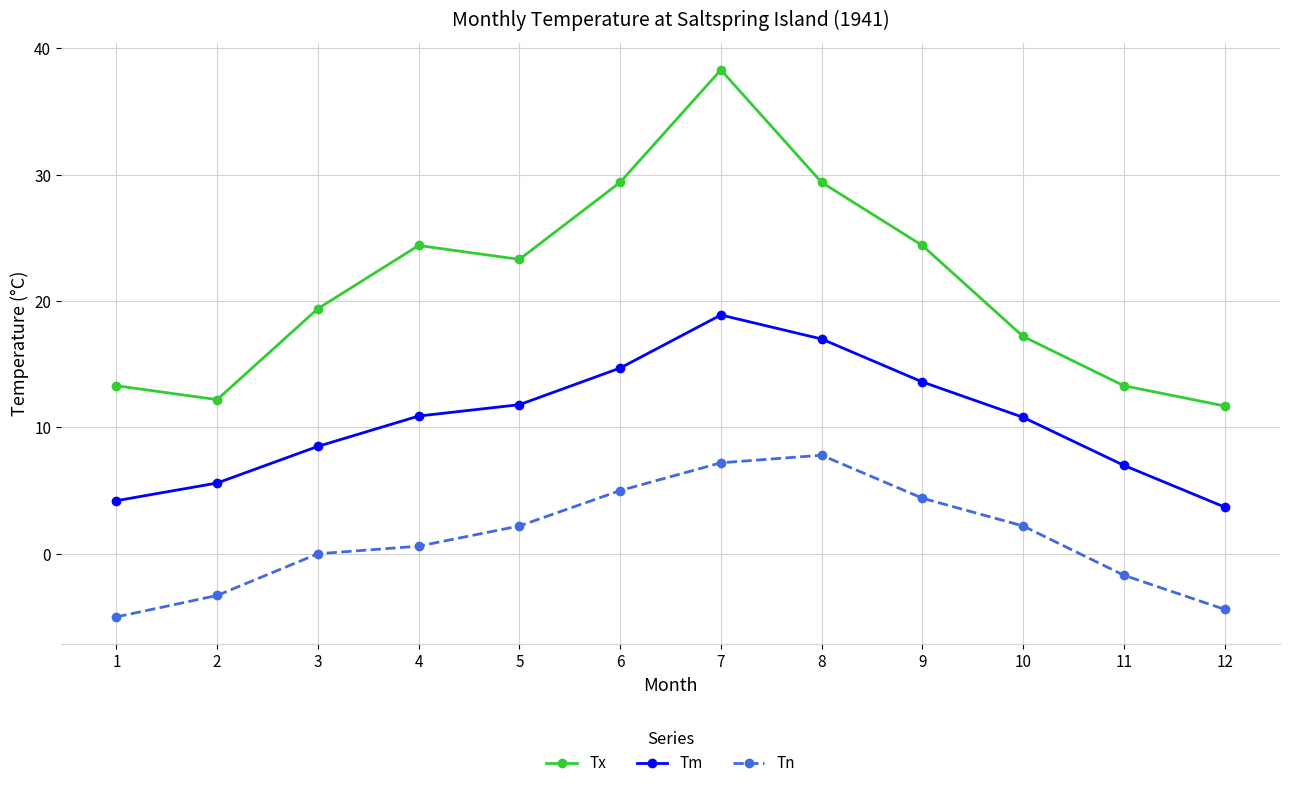

What is the difference between the second highest and minimum values in the Tx series?

17.7